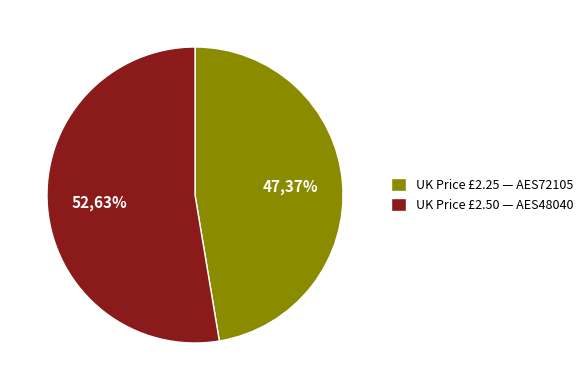

Is there a majority slice in this chart?

Yes